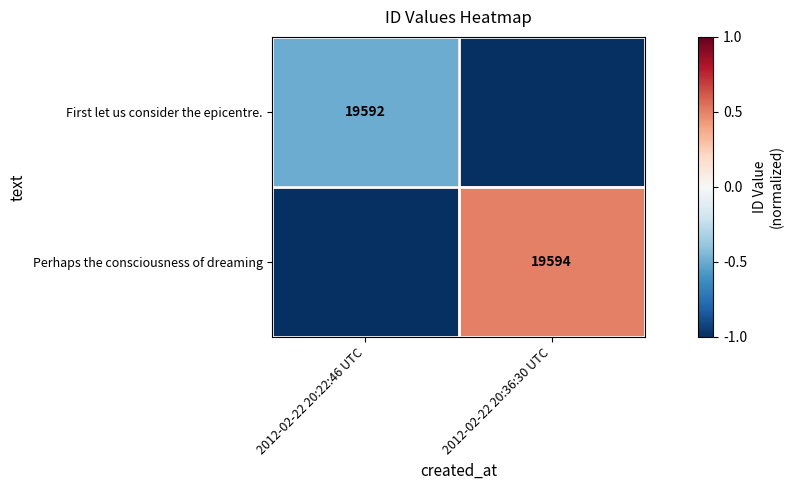

The value of First let us consider the epicentre. at 2012-02-22 20:22:46 UTC is 19592. True or false?

True